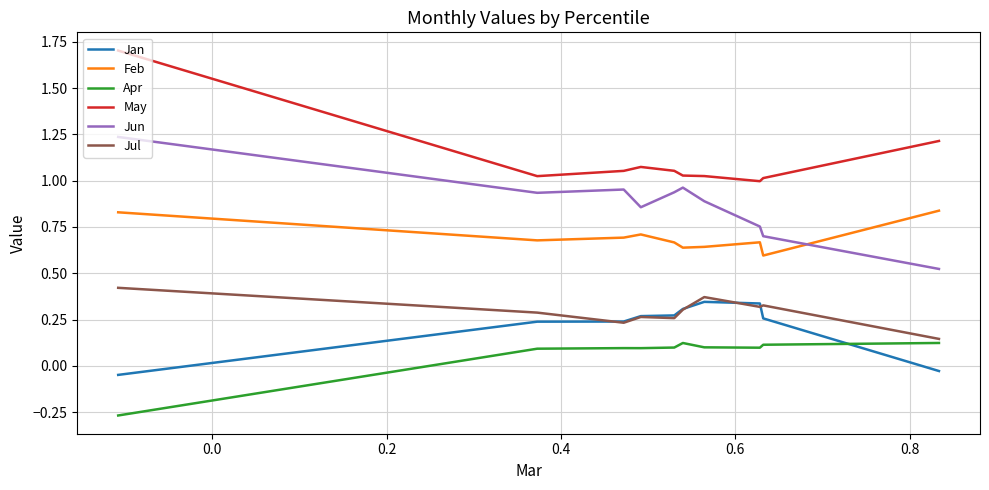

How many values in Apr are above zero?

9